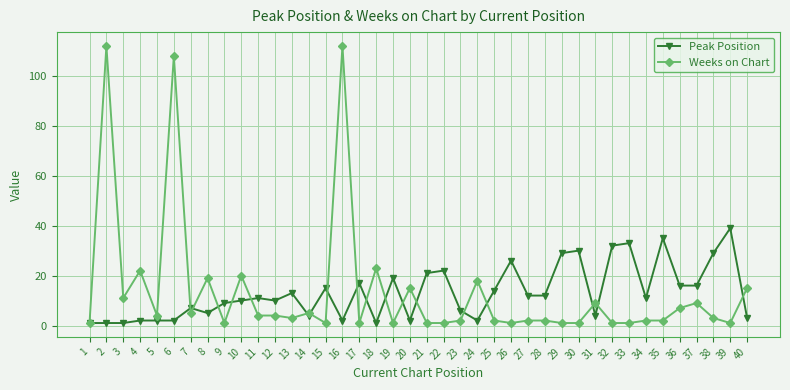

What are all the series names shown in the legend?

Peak Position, Weeks on Chart